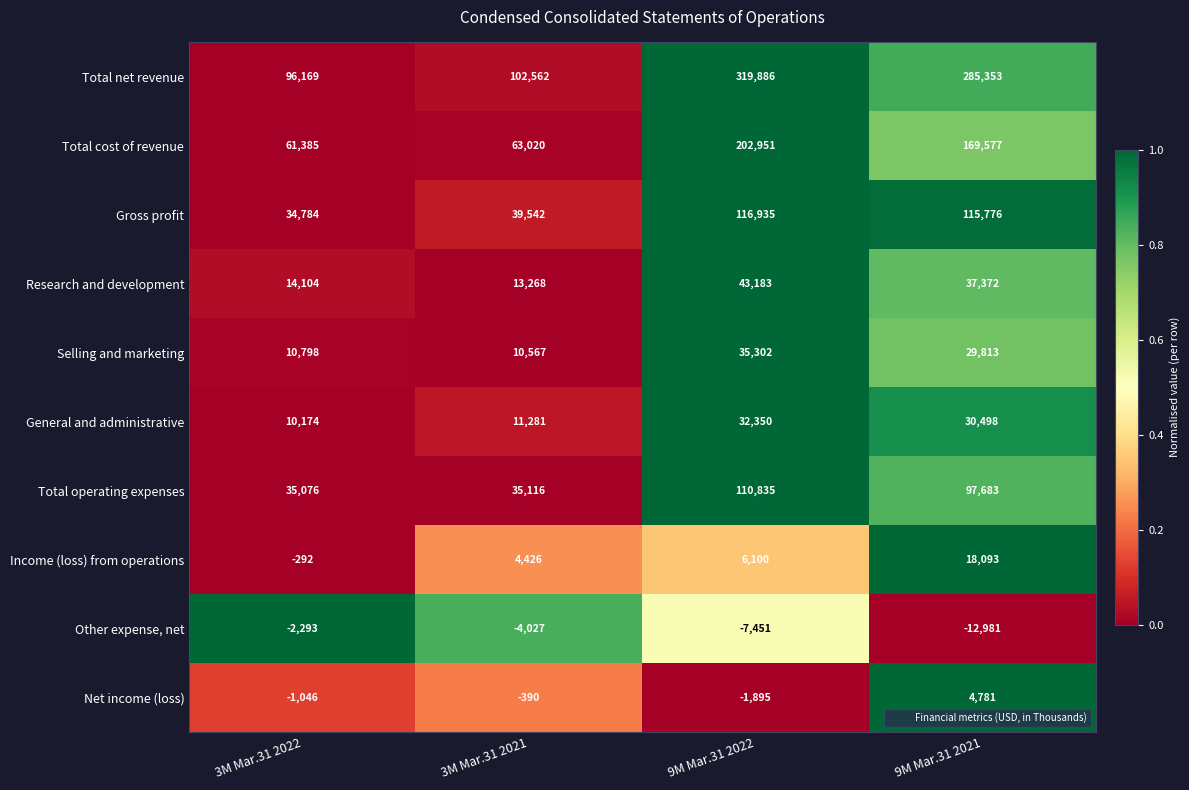

True or false: Net income (loss) has a value of -1046 at 3M Mar.31 2022.

True